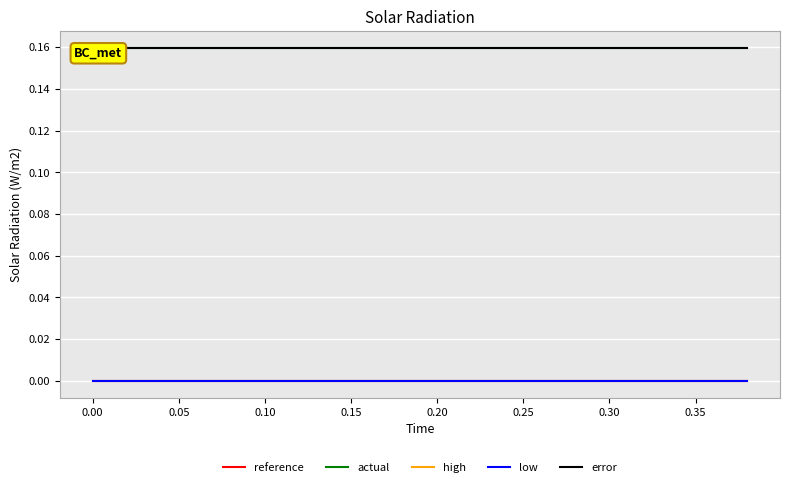

Is it true that reference equals 0.0 at 0.00?

True